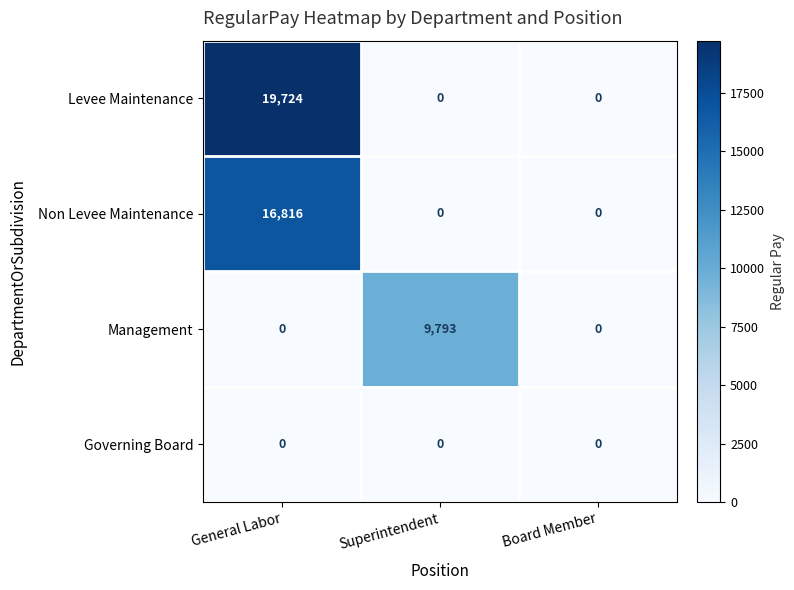

Rank the series by their maximum value, from lowest to highest.

Governing Board, Management, Non Levee Maintenance, Levee Maintenance